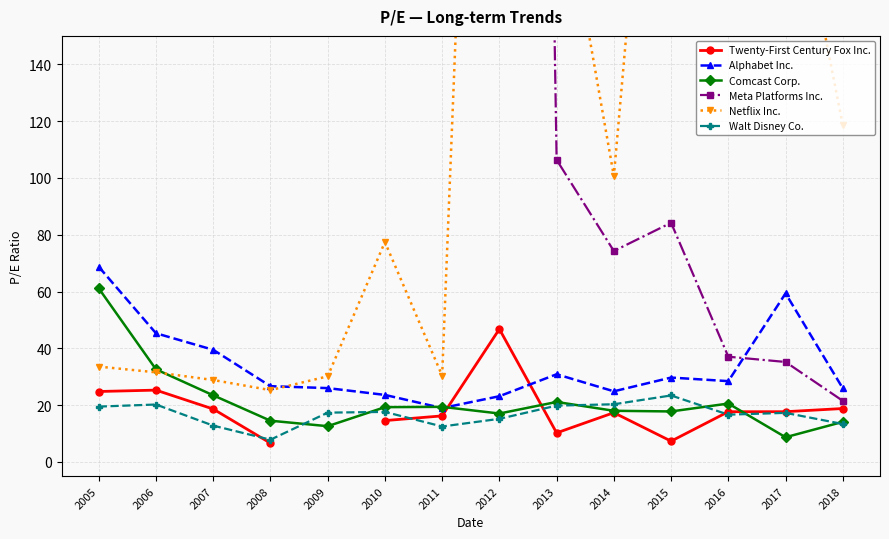

At 2015, list the series in order from smallest to largest.

Twenty-First Century Fox Inc., Comcast Corp., Walt Disney Co., Alphabet Inc., Meta Platforms Inc., Netflix Inc.